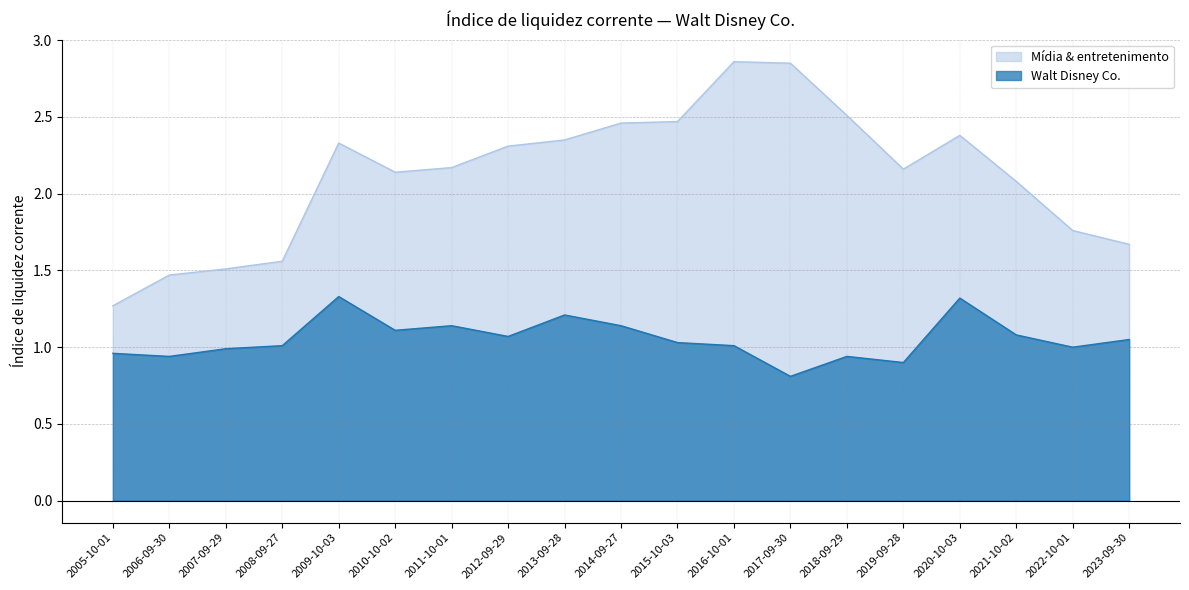

What is the difference between the maximum and second lowest values in the Mídia & entretenimento series?

1.4